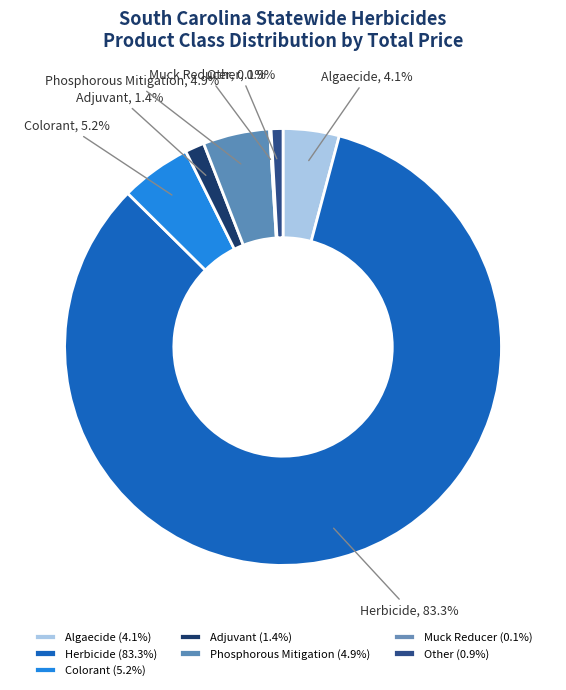

What percentage is the Adjuvant slice, to the nearest percent?

1%